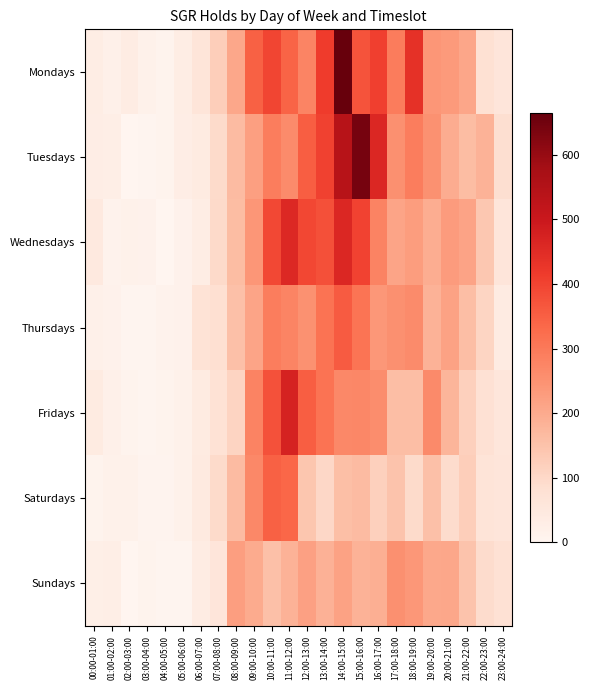

Which series changed the most between 04:00-05:00 and 22:00-23:00?

Tuesdays